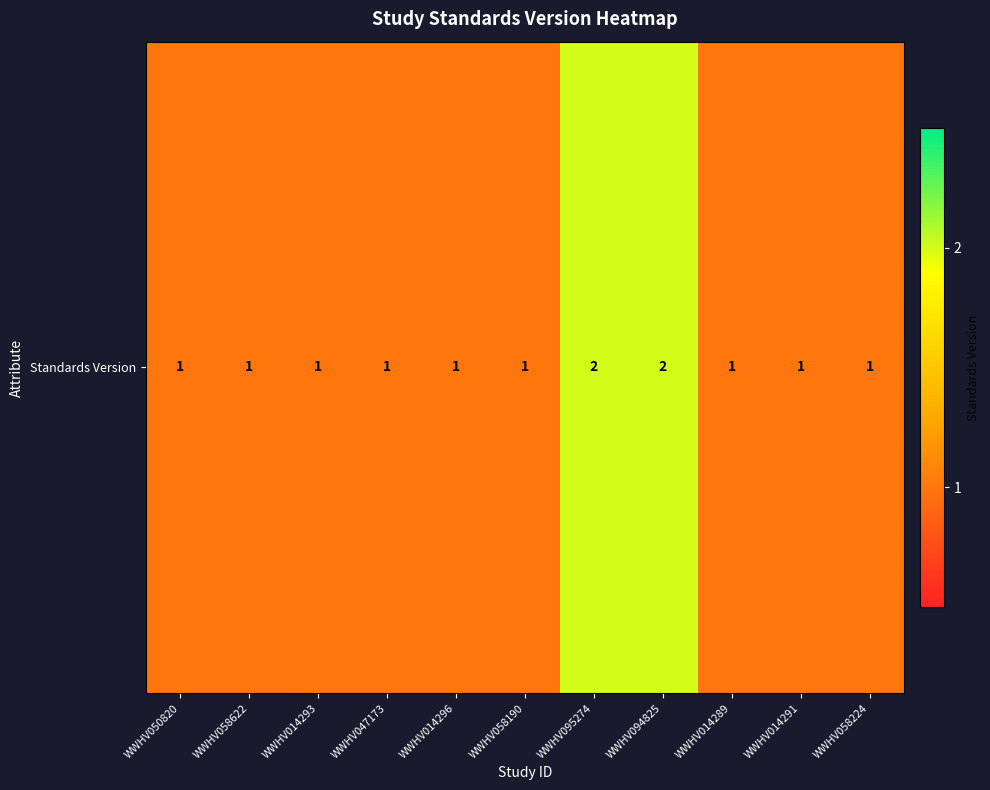

Rank the categories by value from lowest to highest.

WWHV050820, WWHV058622, WWHV014293, WWHV047173, WWHV014296, WWHV058190, WWHV014289, WWHV014291, WWHV058224, WWHV095274, WWHV094825